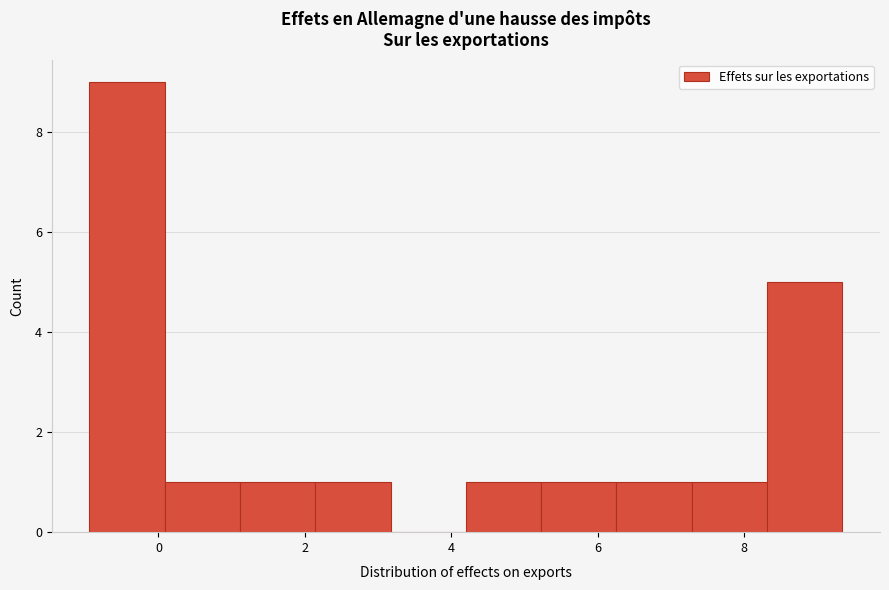

Reading left to right, transcribe this chart: for each bar, give the range it covers on the x-axis and its height. Neither the bar edges nor the heights are printed on the chart, so give them approximately, as read against the axes.

-1.0 to 0.0: 9
0.0 to 1.2: 1
1.2 to 2.2: 1
2.2 to 3.2: 1
3.2 to 4.2: 0
4.2 to 5.2: 1
5.2 to 6.2: 1
6.2 to 7.2: 1
7.2 to 8.4: 1
8.4 to 9.4: 5